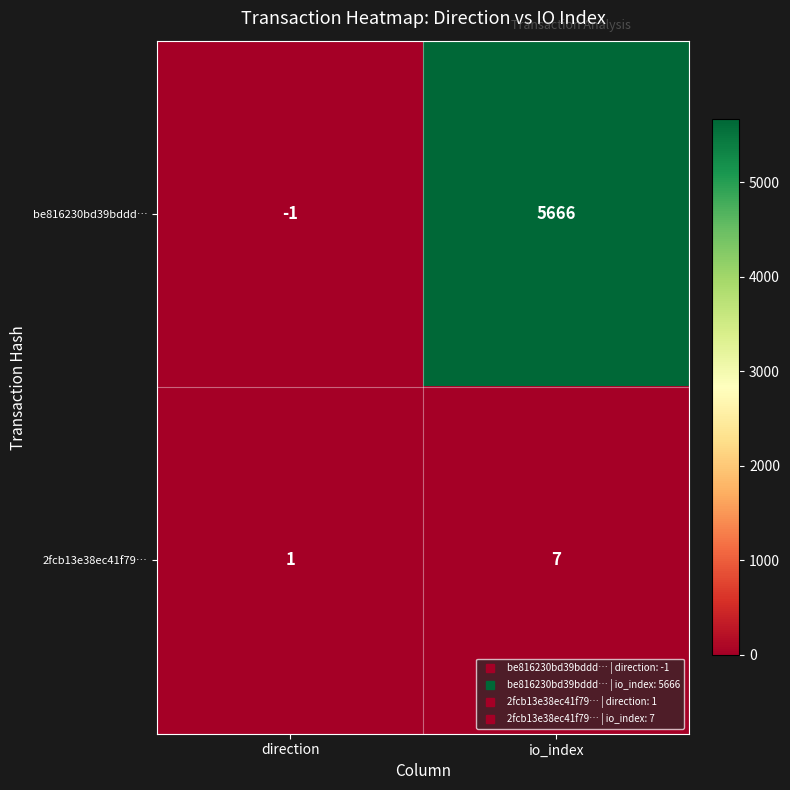

The value of 2fcb13e38ec41f79… at io_index is 7. True or false?

True